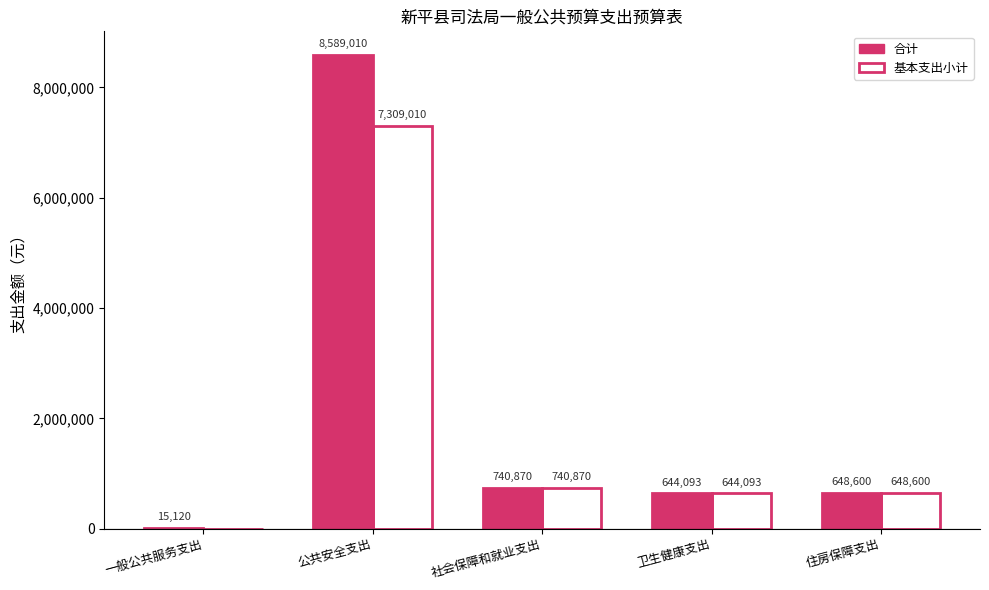

At which category is the sum across all series the highest?

公共安全支出